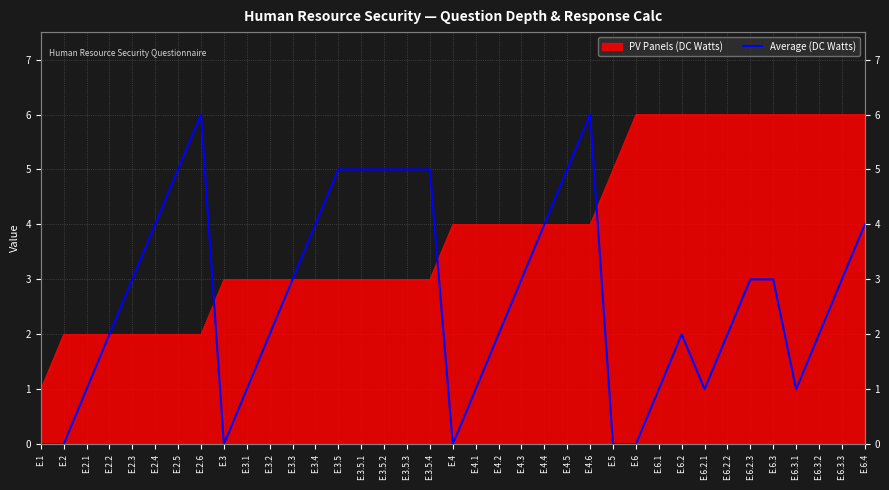

Read the value at E.6.2.

2